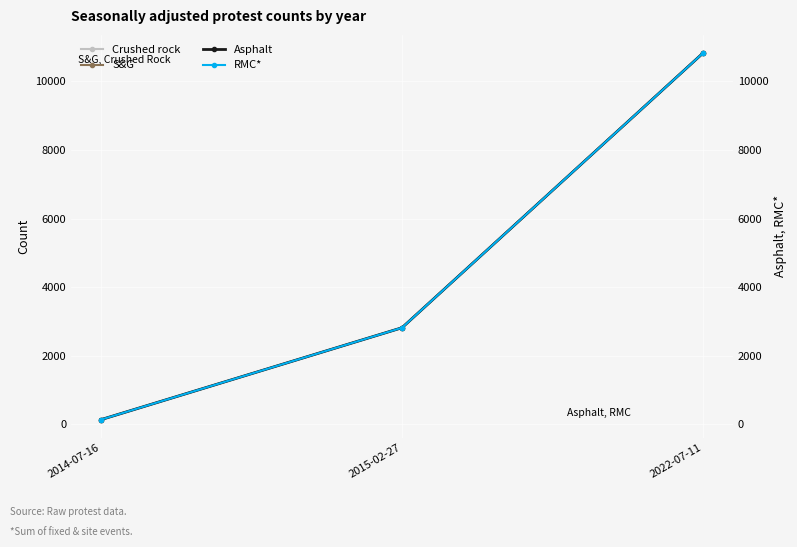

What is the value of the Crushed rock point at the 2nd from the left?

2818